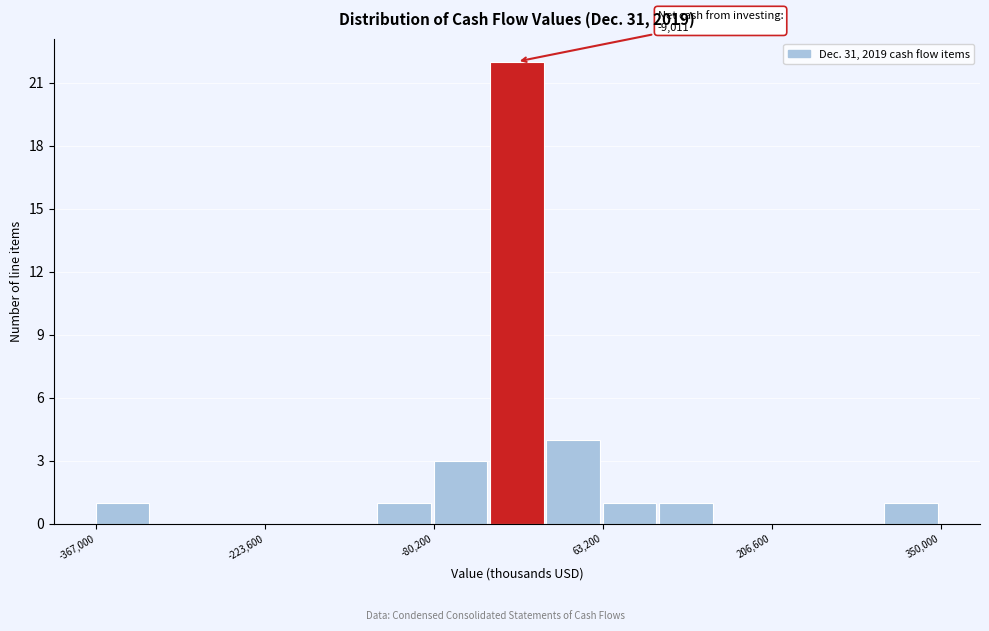

Around what value on the x-axis is the tallest bar? Give the approximate position of its centre, as read against the axis.

0